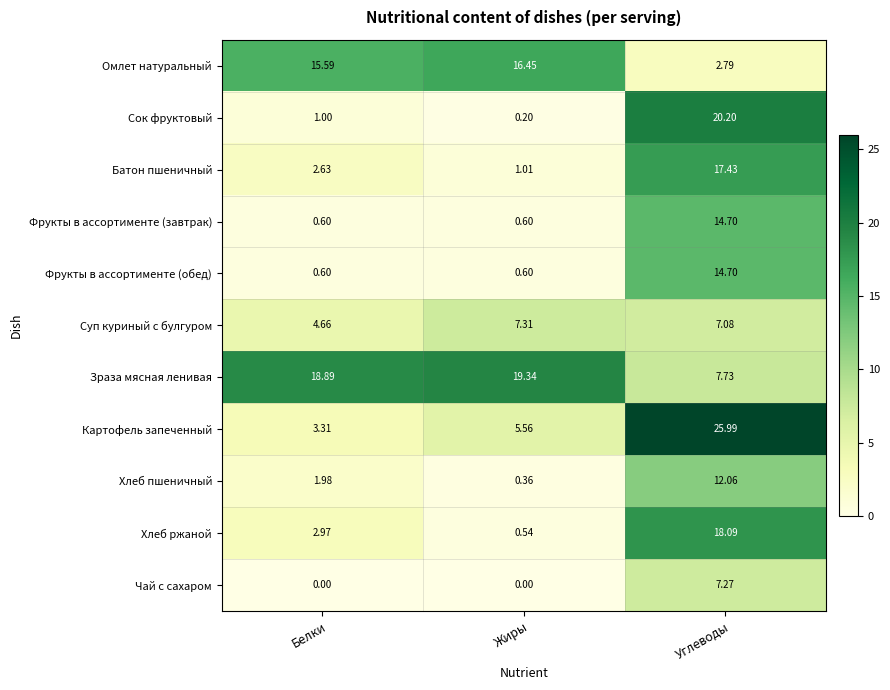

Rank the categories by Хлеб пшеничный value from highest to lowest.

Углеводы, Белки, Жиры